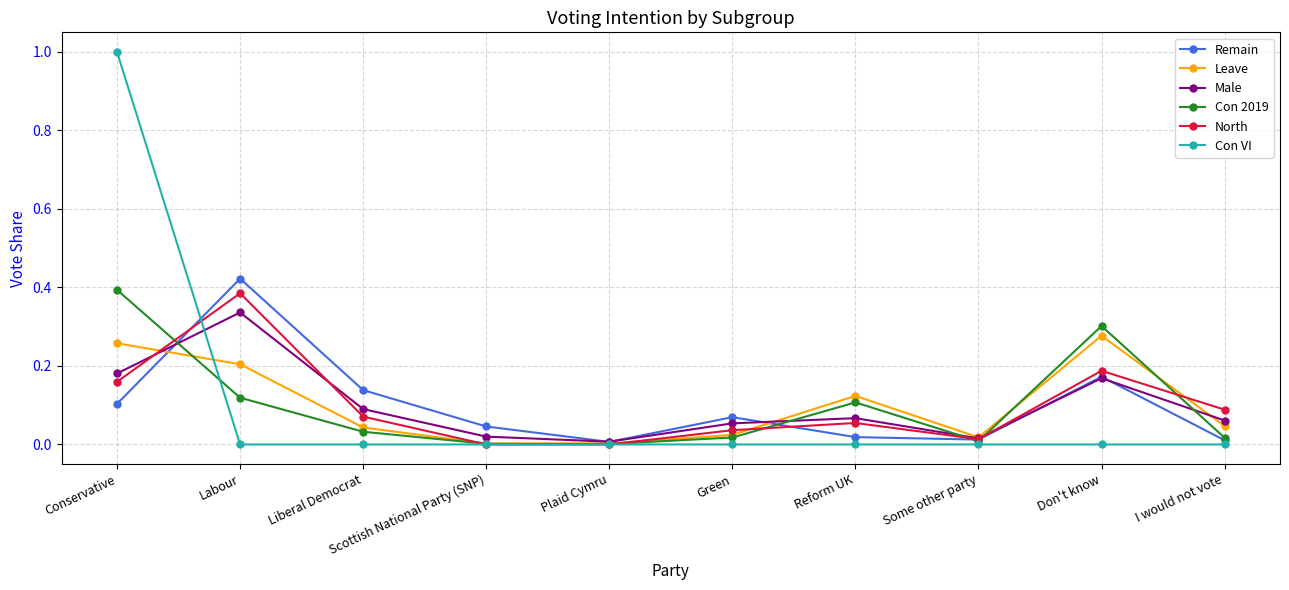

What is the label of the 8th point from the left?

Some other party